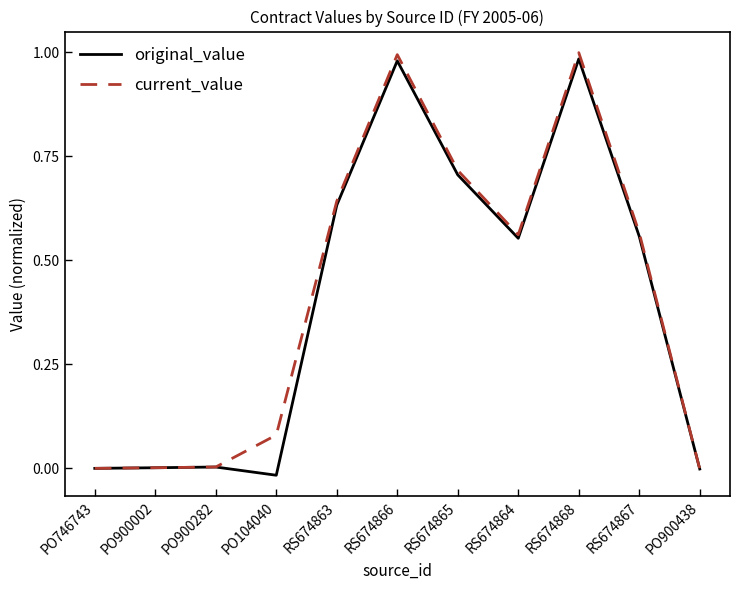

Count the number of categories in the chart.

11